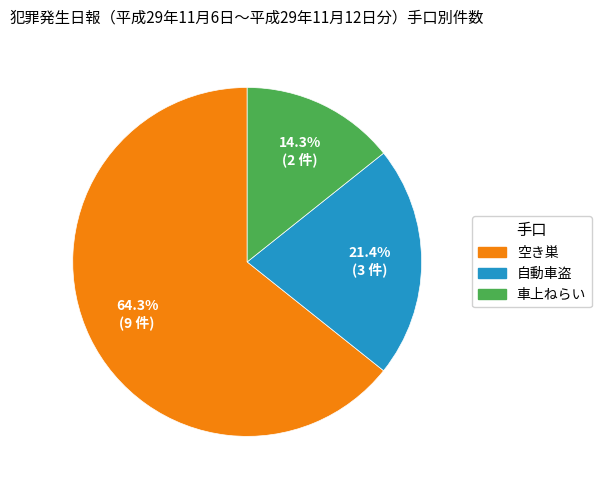

What percentage is the 空き巣 slice, to the nearest percent?

64%